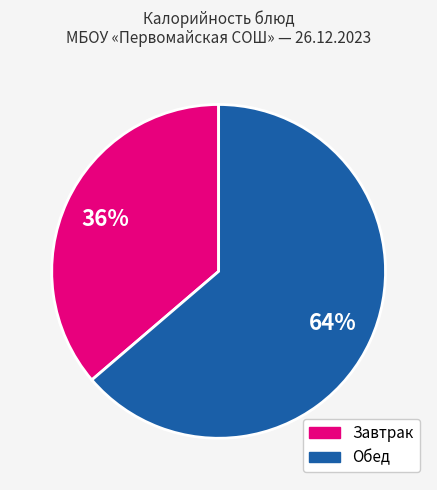

To the nearest percent, what is the average slice percentage?

50%